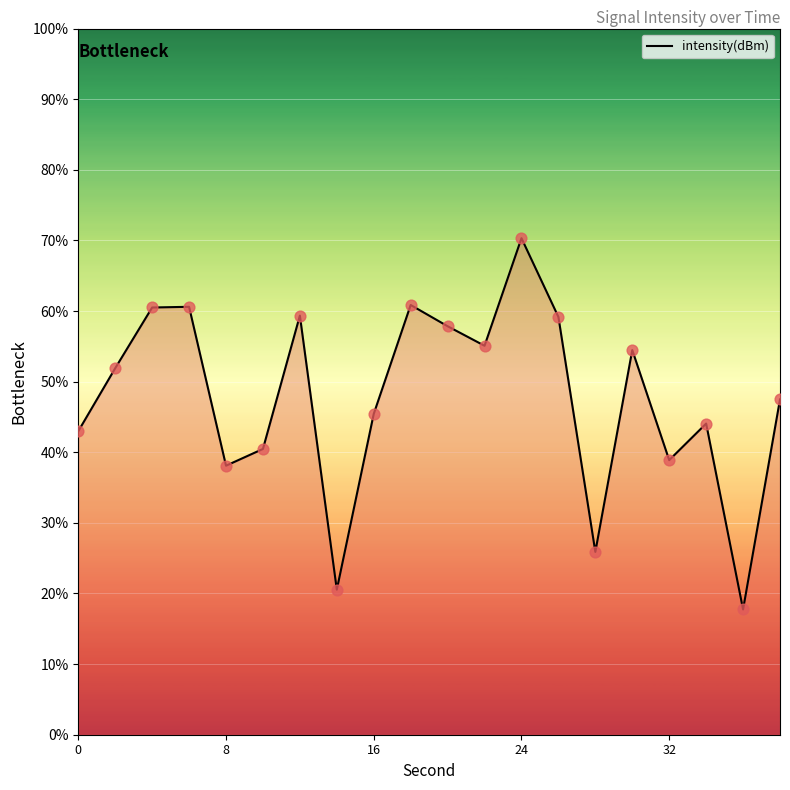

What is the difference between the maximum and minimum values?

52.6